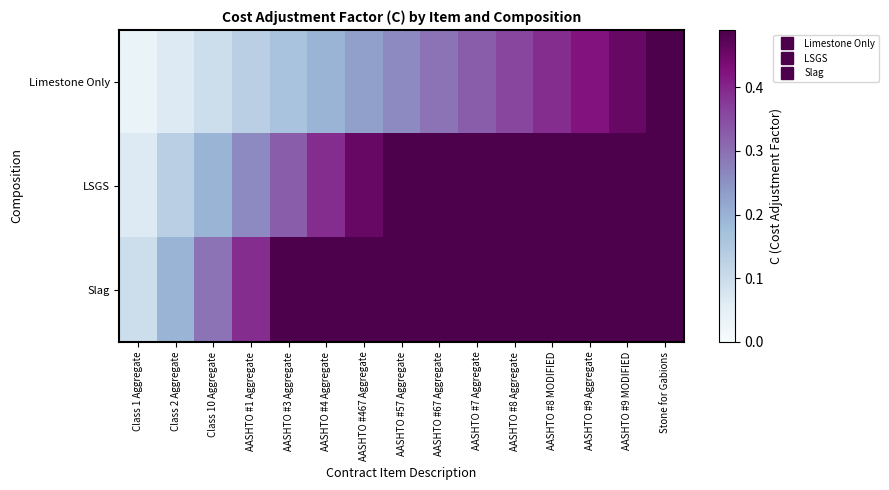

Rank the series by their maximum value, from lowest to highest.

Limestone Only, LSGS, Slag